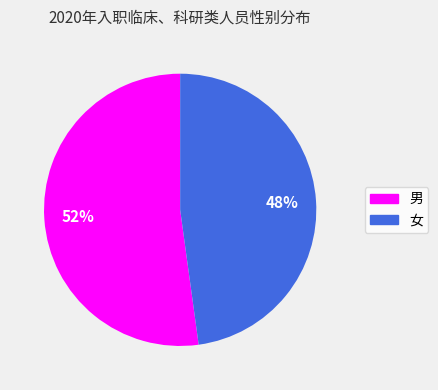

Rank the categories by value from lowest to highest.

女, 男